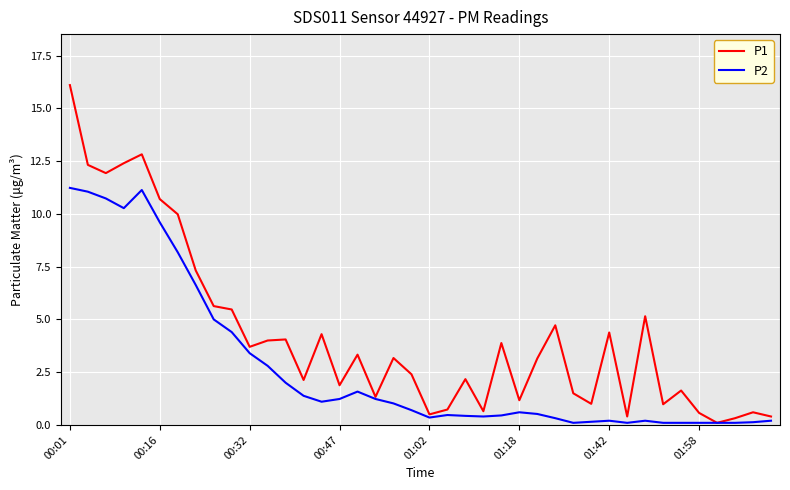

Which series has the largest total across all categories?

P1